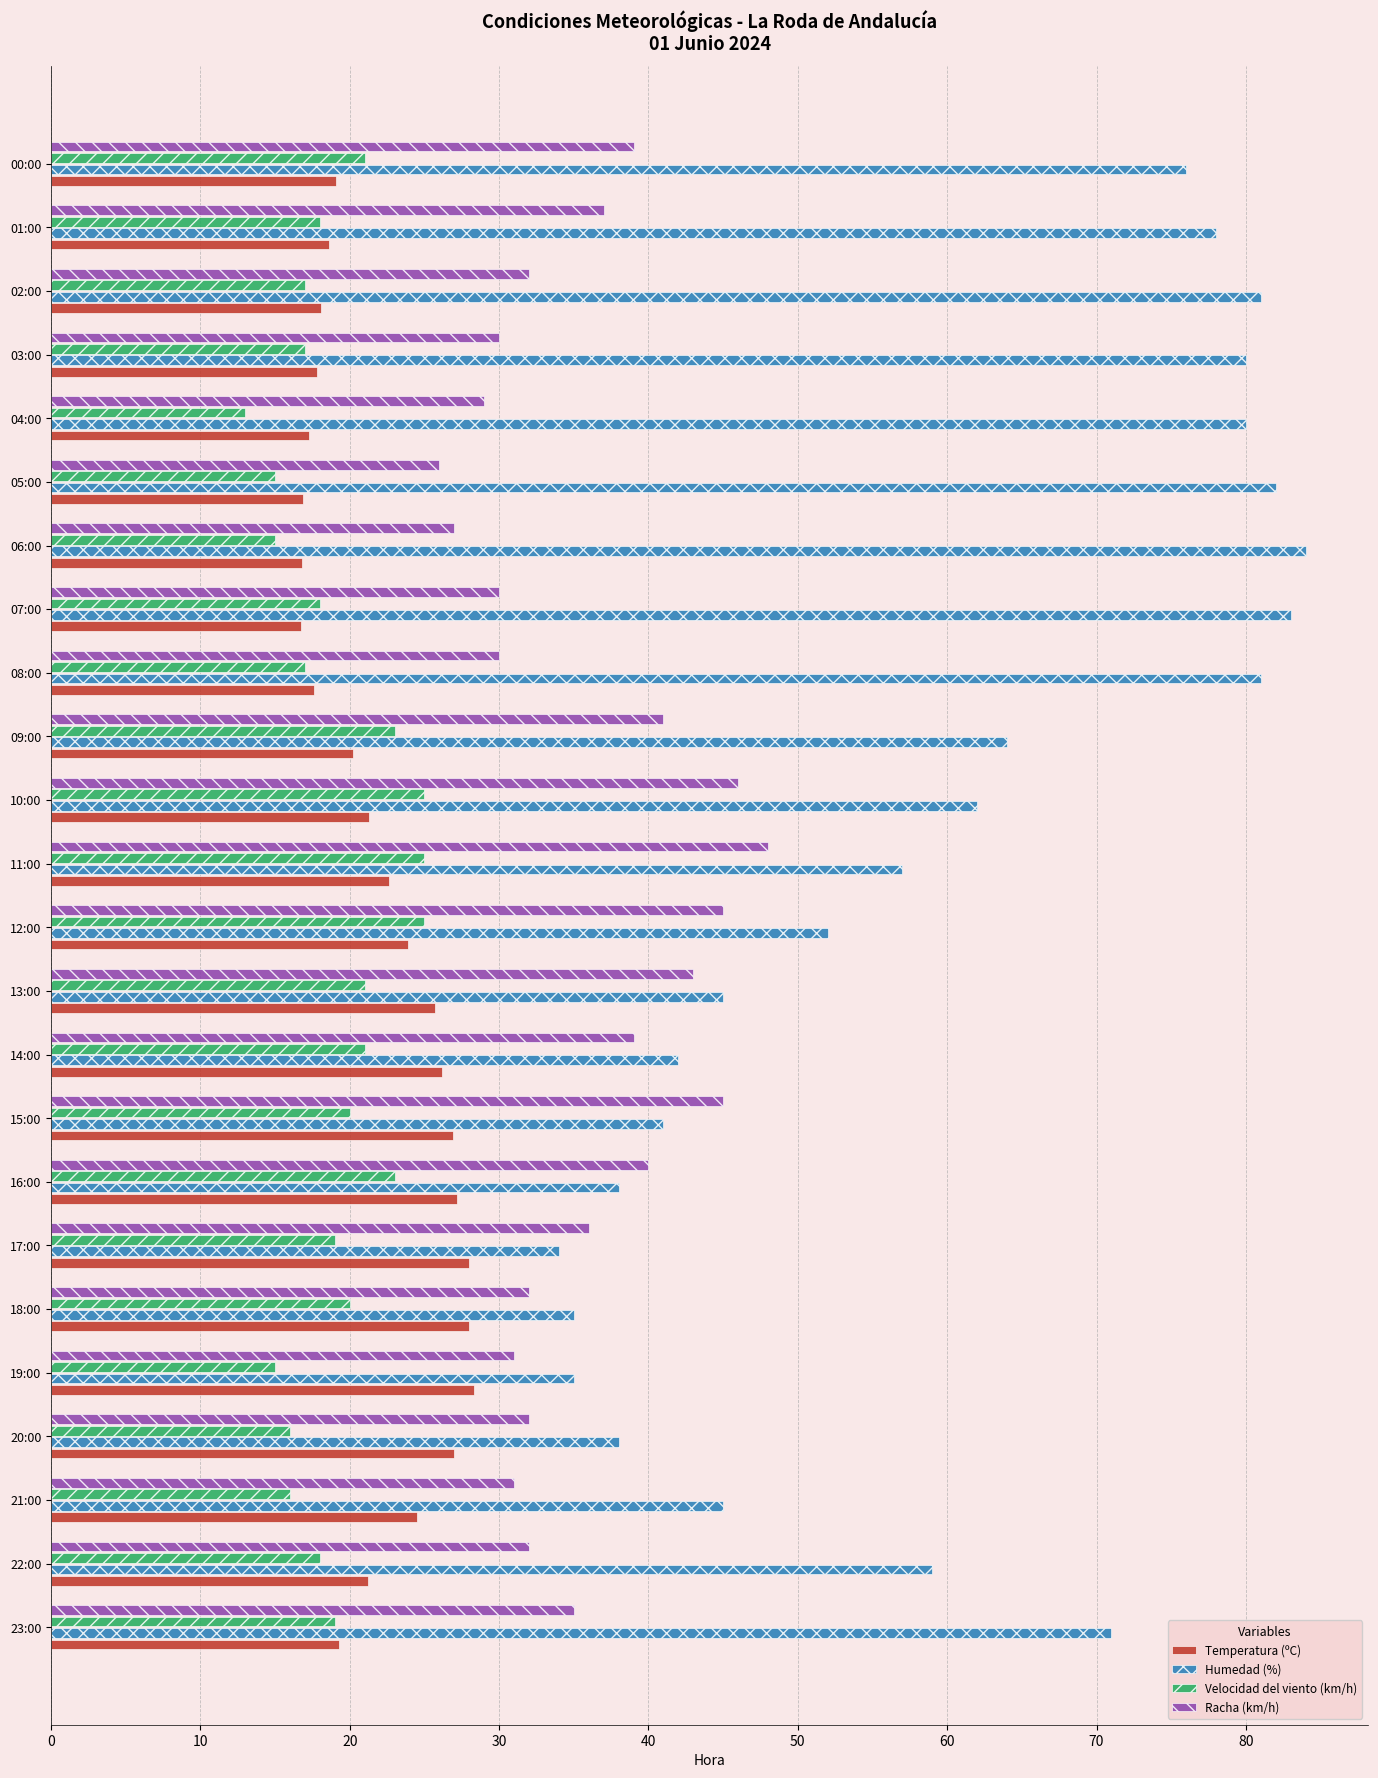

What is the total value across all series at 08:00?

145.6